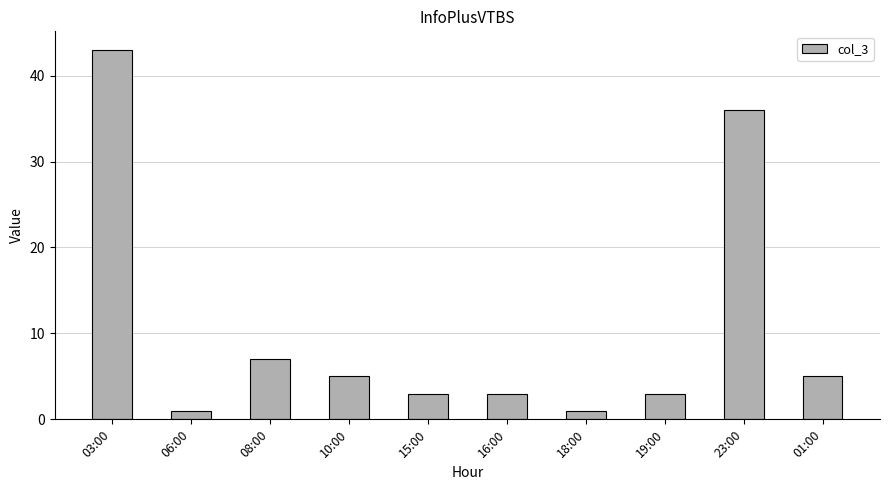

Between 01:00 and 03:00, which is larger?

03:00